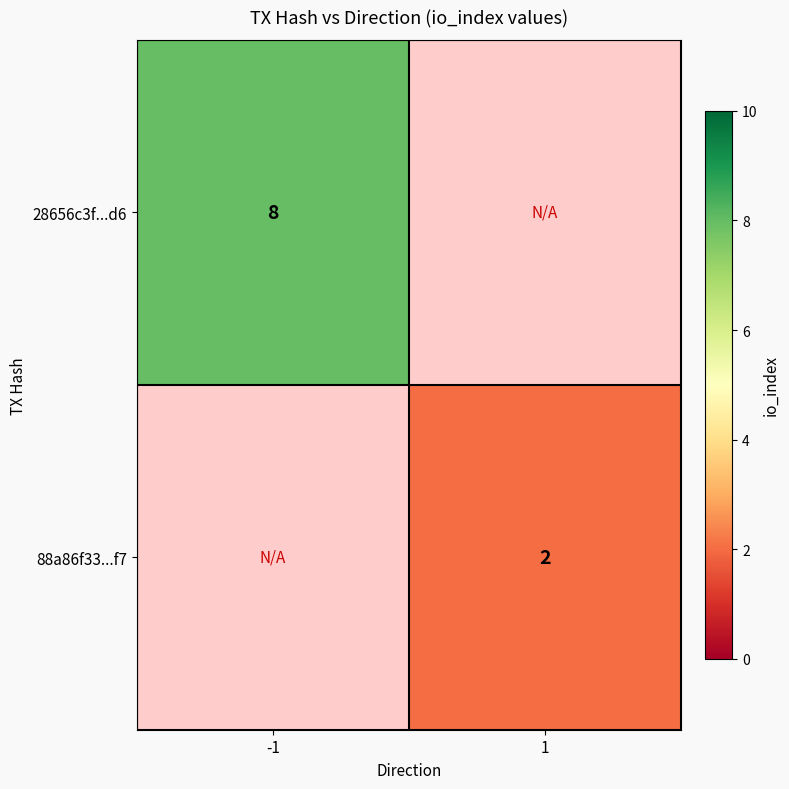

The value of 88a86f33...f7 at 1 is 3. True or false?

False